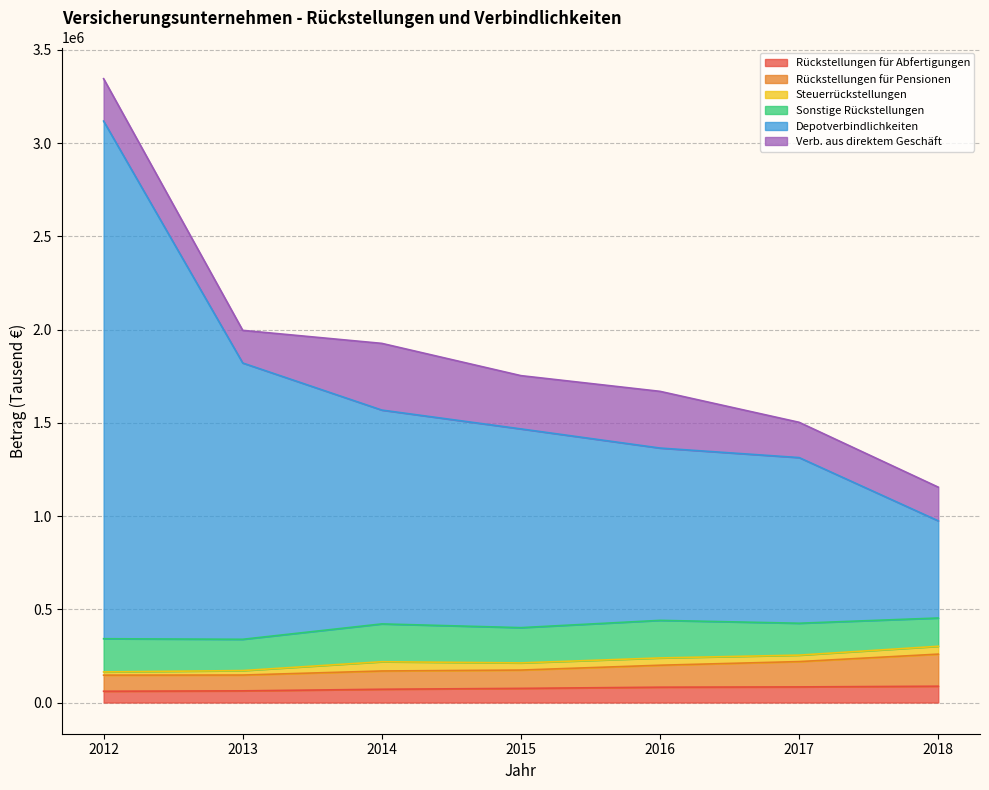

Rank the categories by Rückstellungen für Abfertigungen value from highest to lowest.

2018, 2017, 2016, 2015, 2014, 2013, 2012